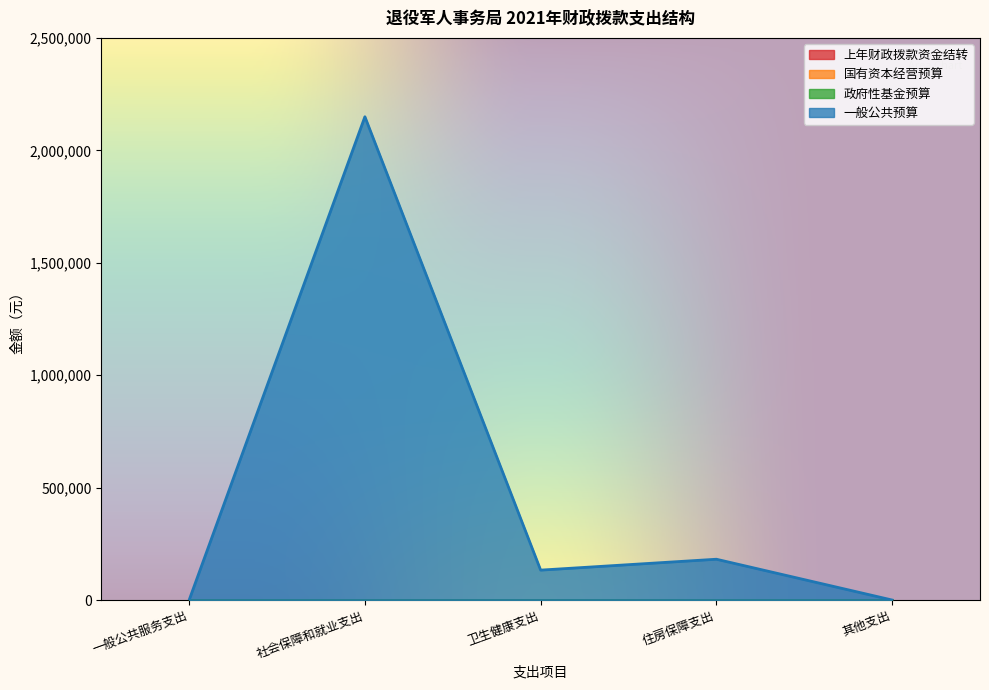

Which series has the largest range (max minus min)?

一般公共预算